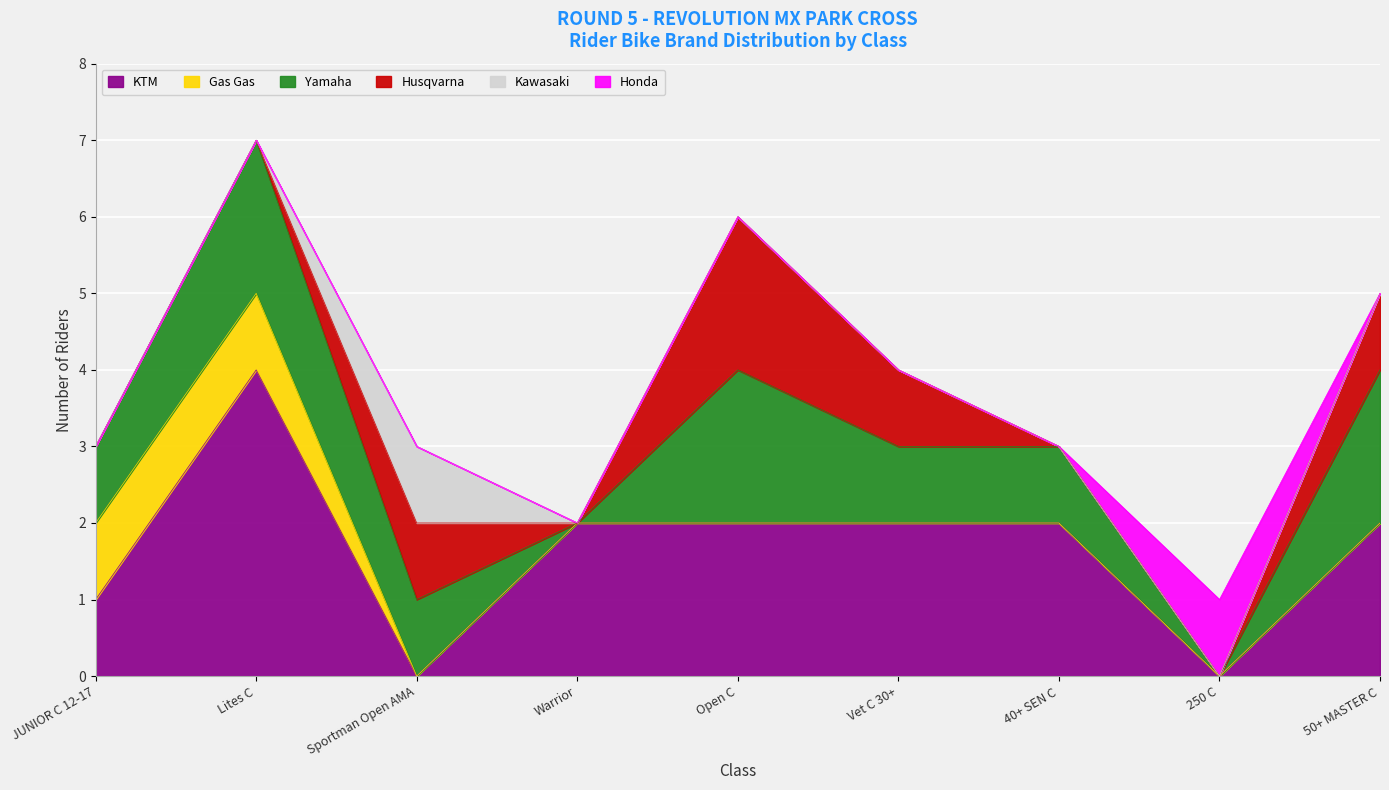

Is it true that Husqvarna equals -1 at 40+ SEN C?

False